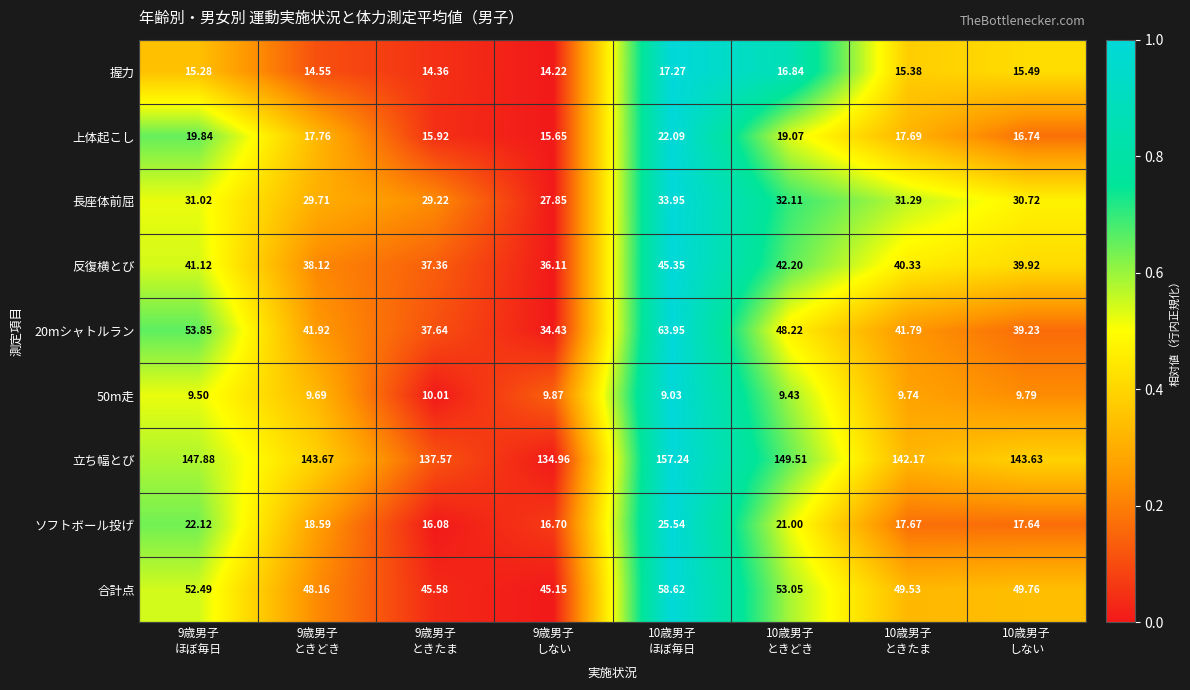

Which series has the largest total across all categories?

立ち幅とび